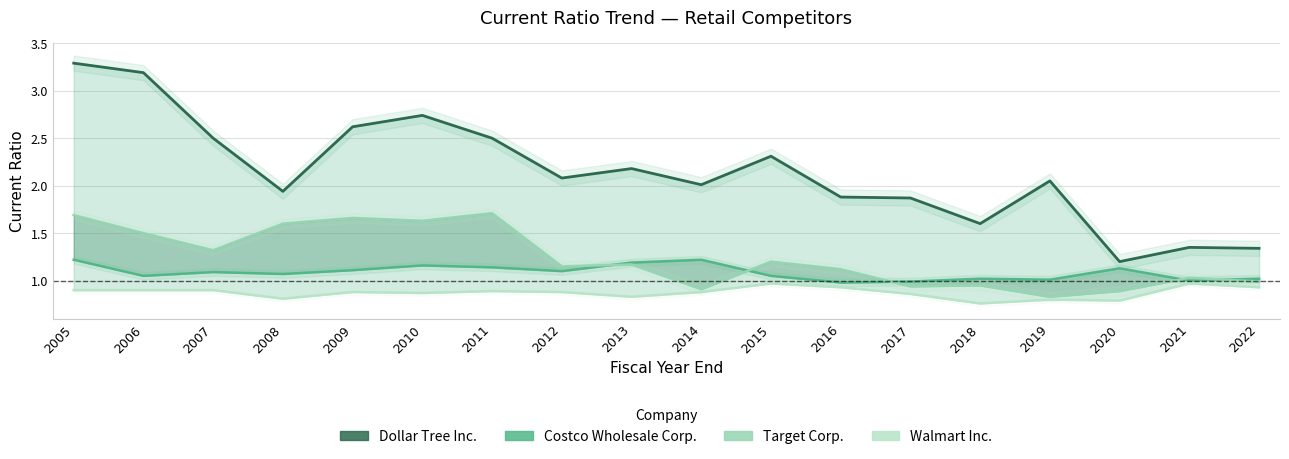

What is the minimum value shown in the chart?

0.8